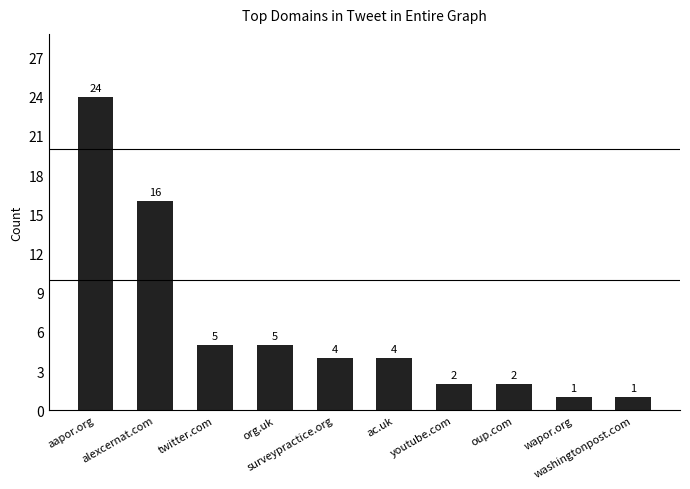

What value does the data have at wapor.org?

1